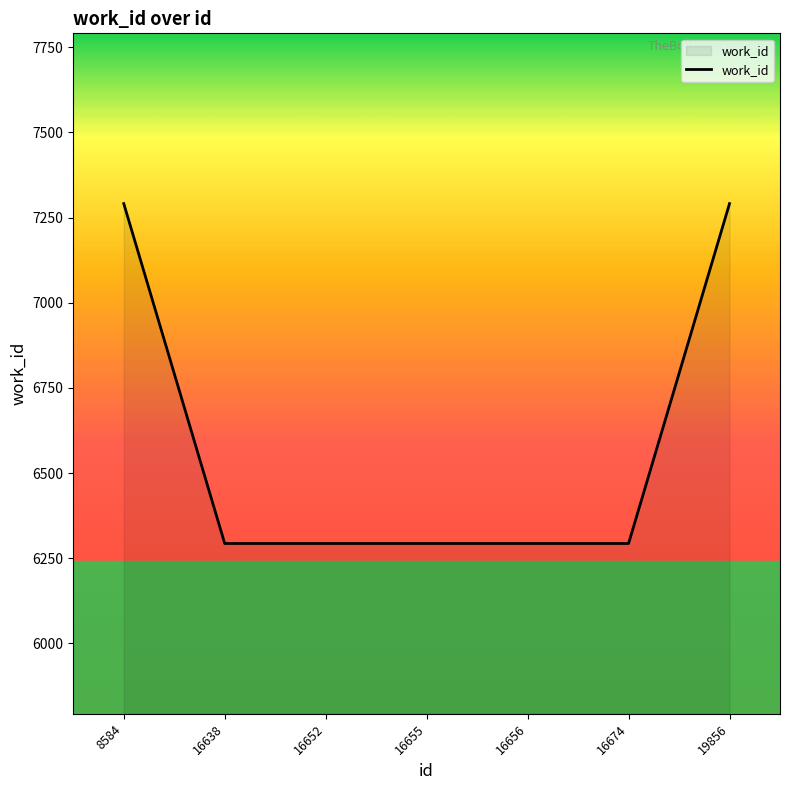

The value at 16638 is 6293. True or false?

True